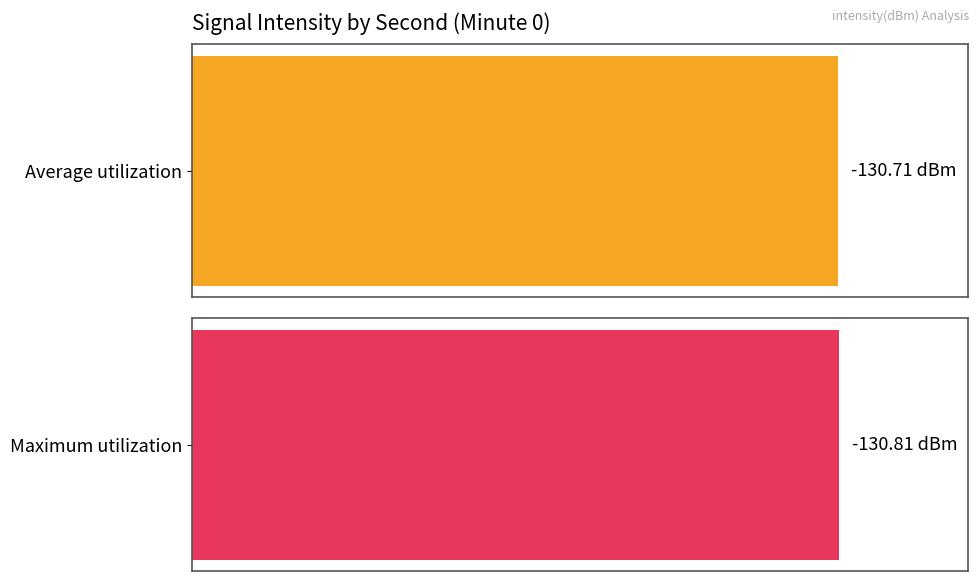

Is it true that Average utilization equals -194.3 at 22?

False